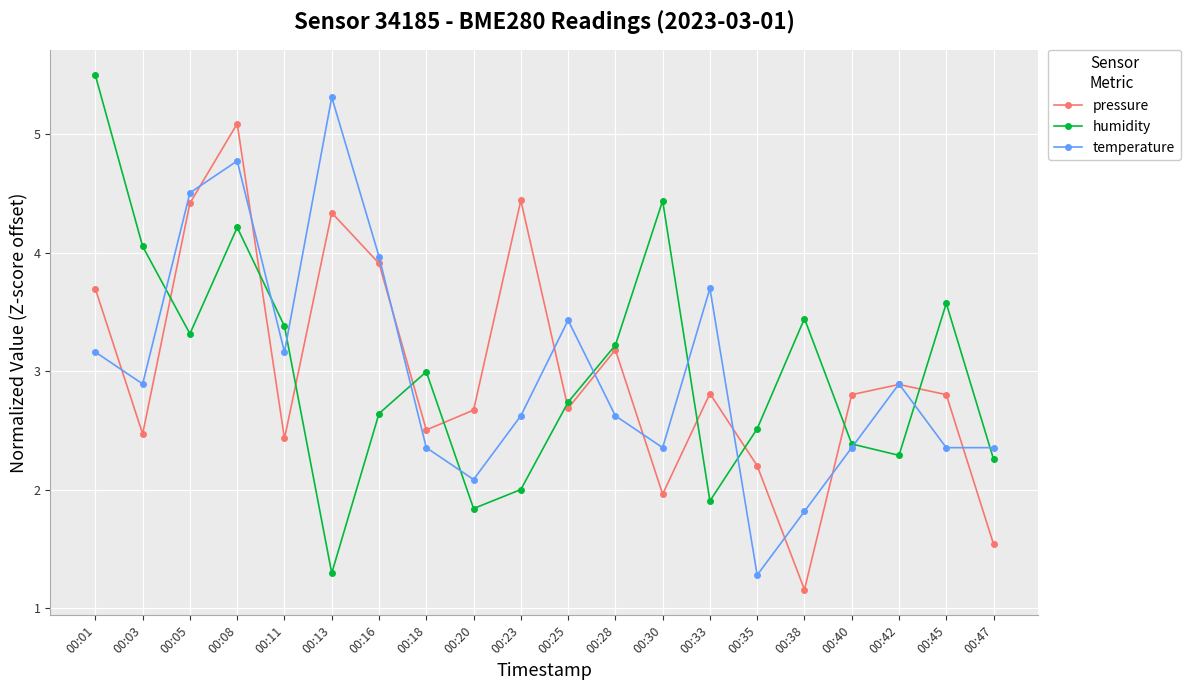

At which label does humidity reach its minimum?

00:13